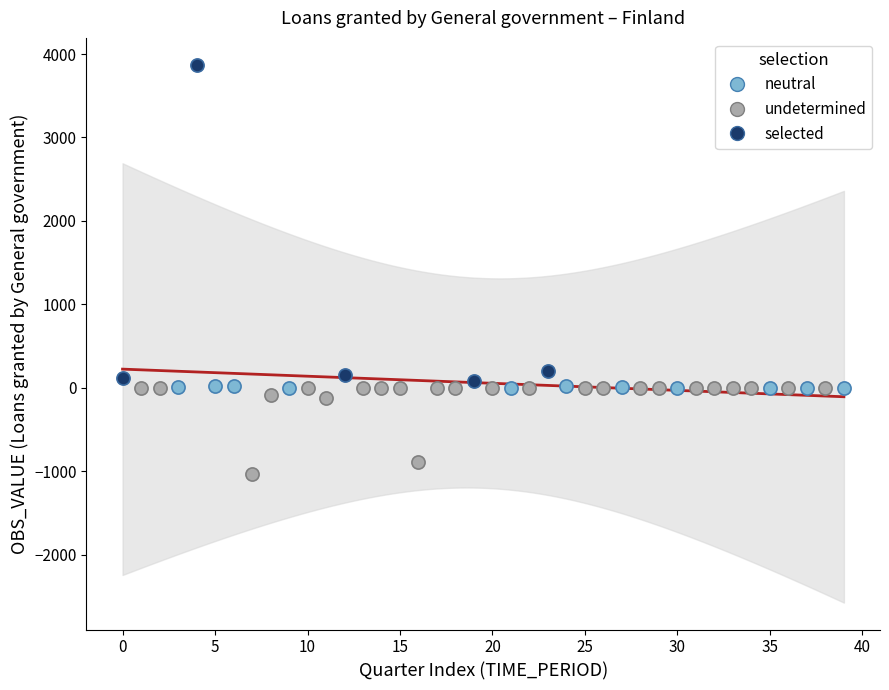

Which series has the largest Y range (max minus min)?

selected